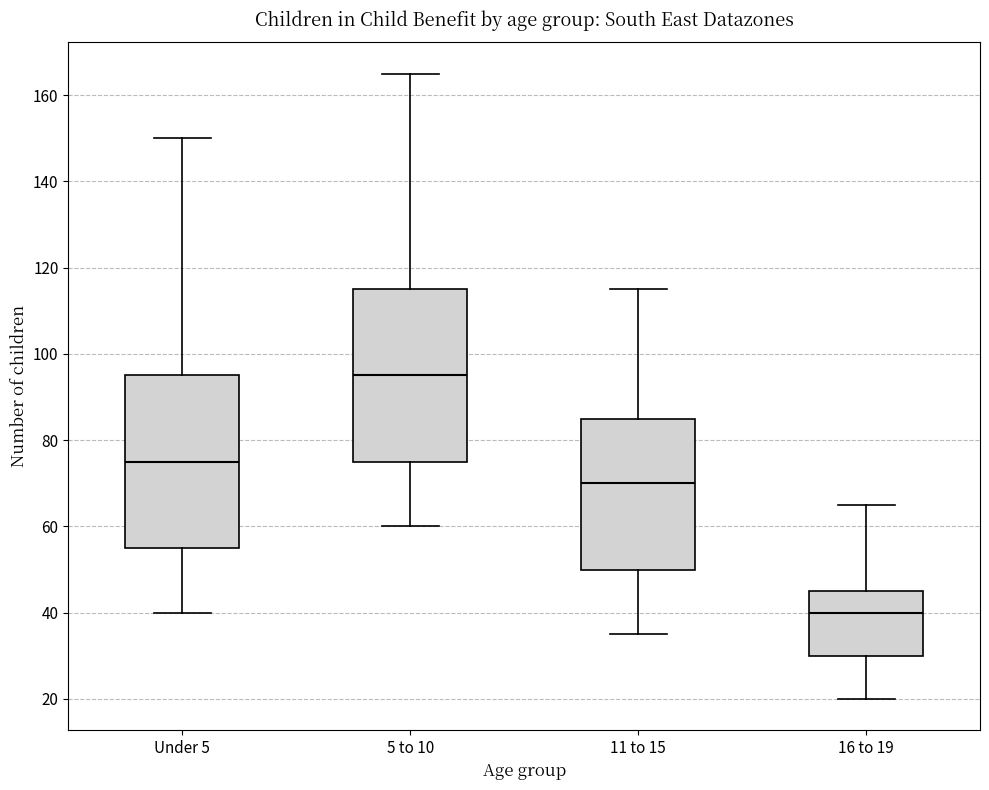

Where does the upper whisker of the box for 11 to 15 end on the y-axis? The values are not printed on the chart, so give them approximately, as read against the axis.

116